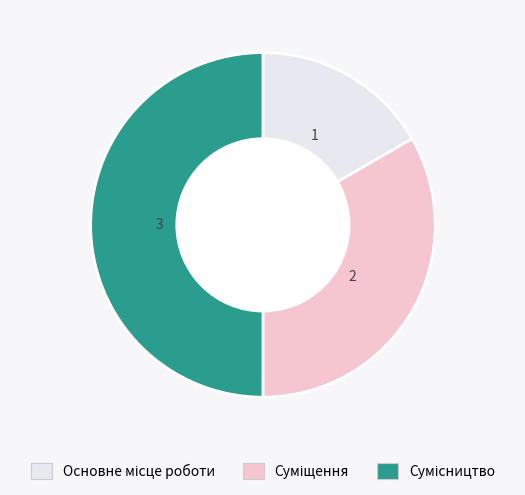

What is the ratio of the value at Сумісництво to the value at Суміщення?

1.5